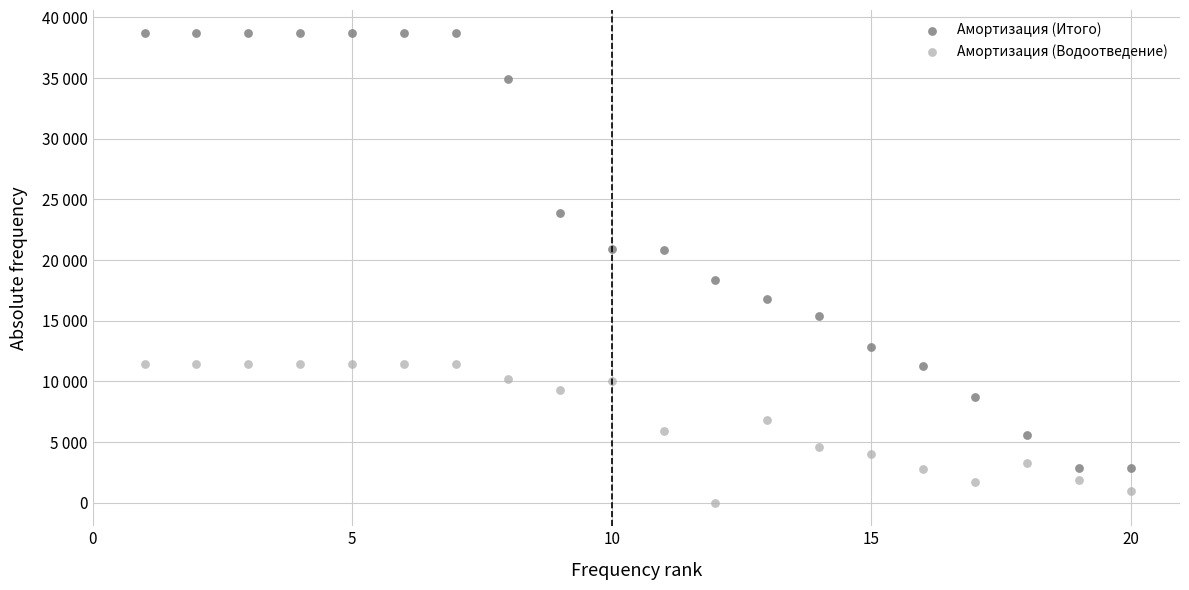

Which series contains the highest Y value?

Амортизация (Итого)